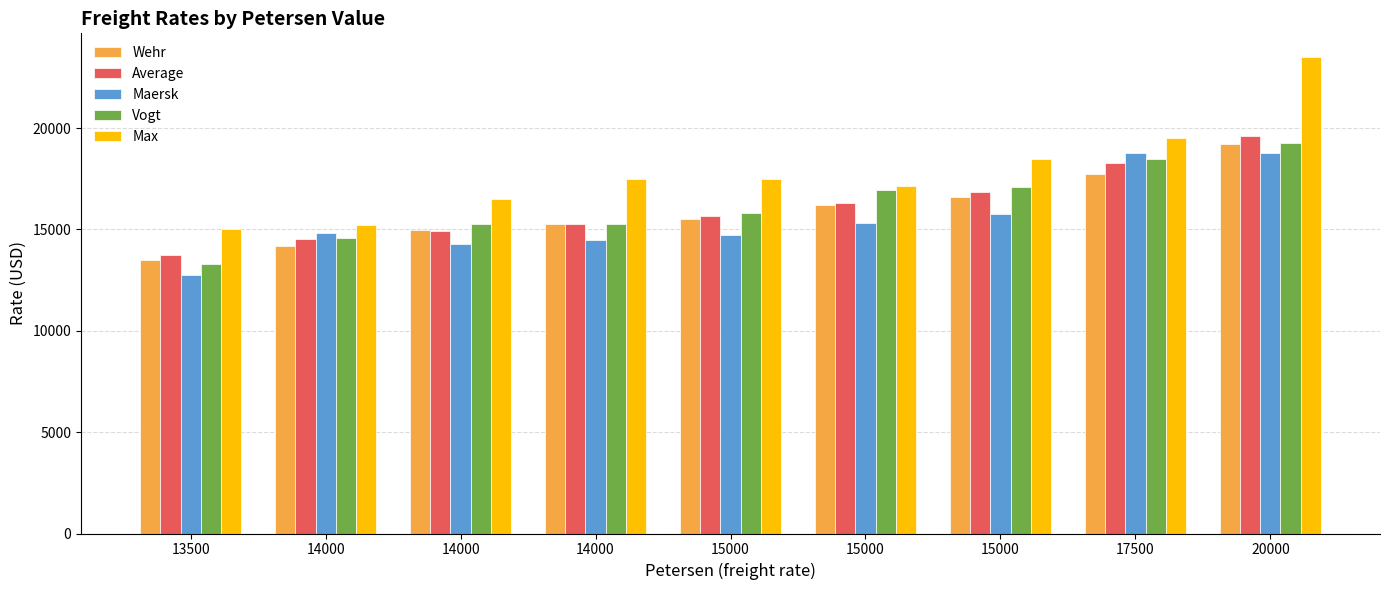

What is the minimum value for Max?

15000